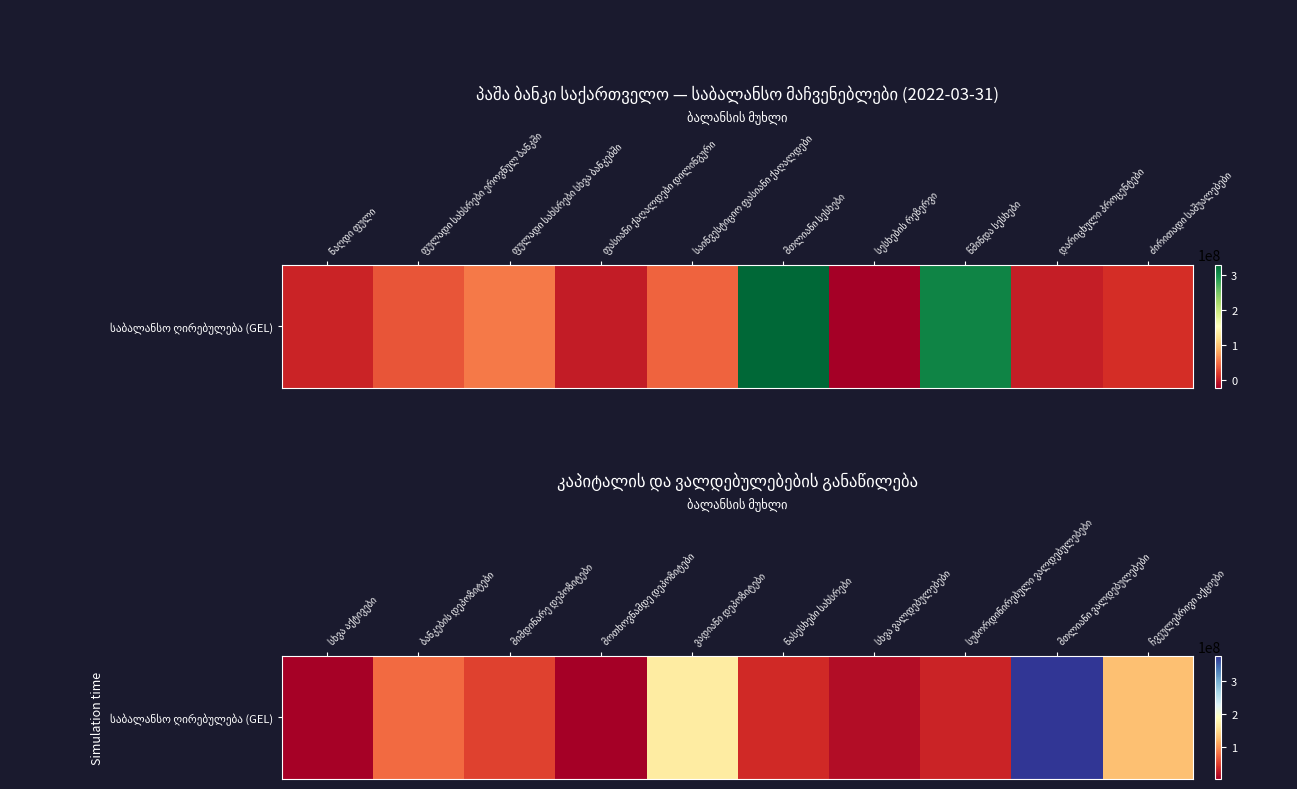

What is the average value?

88293488.1